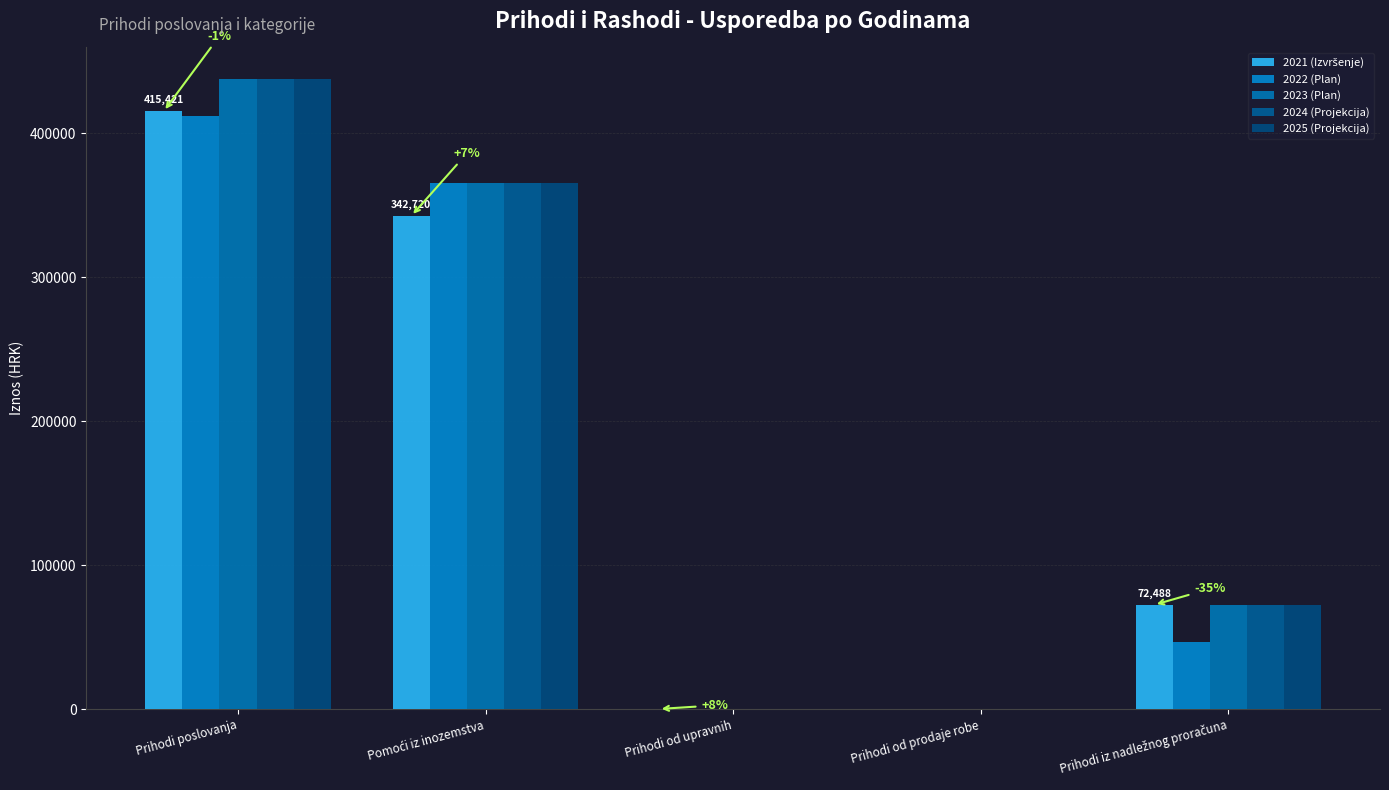

What is the maximum value for 2024 (Projekcija)?

437895